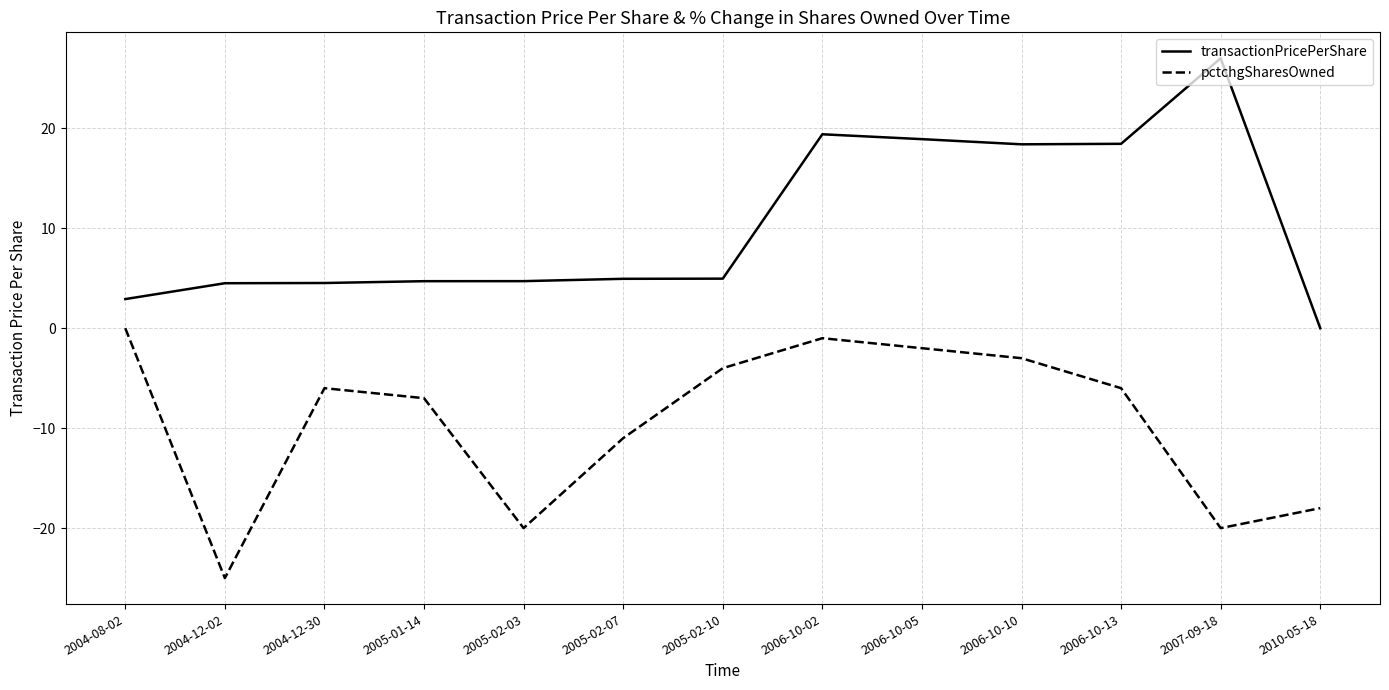

What position from the left is 2004-12-02?

2